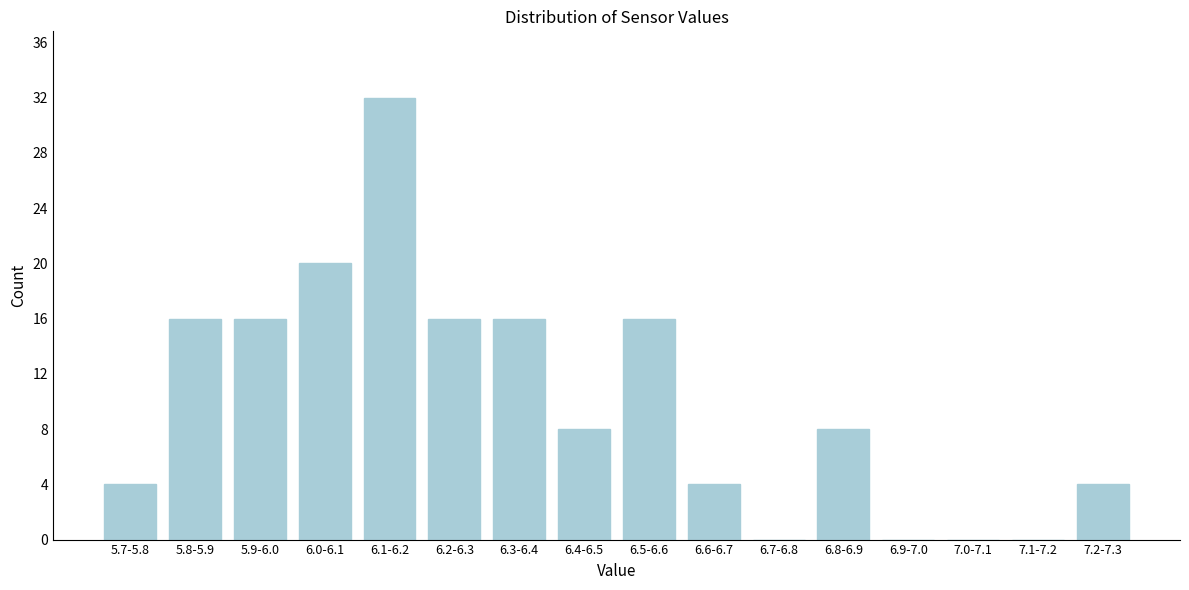

Reading left to right, extract all data points from this chart.

5.7-5.8=4	5.8-5.9=16	5.9-6.0=16	6.0-6.1=20	6.1-6.2=32	6.2-6.3=16	6.3-6.4=16	6.4-6.5=8	6.5-6.6=16	6.6-6.7=4	6.7-6.8=0	6.8-6.9=8	6.9-7.0=0	7.0-7.1=0	7.1-7.2=0	7.2-7.3=4